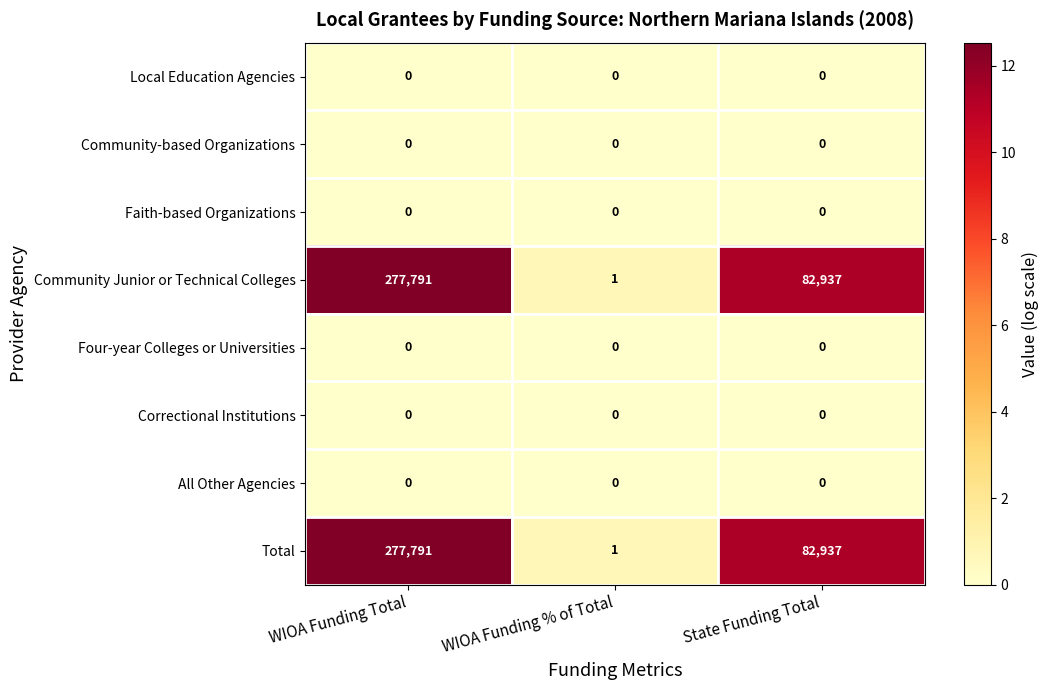

How many data points does each series have?

3